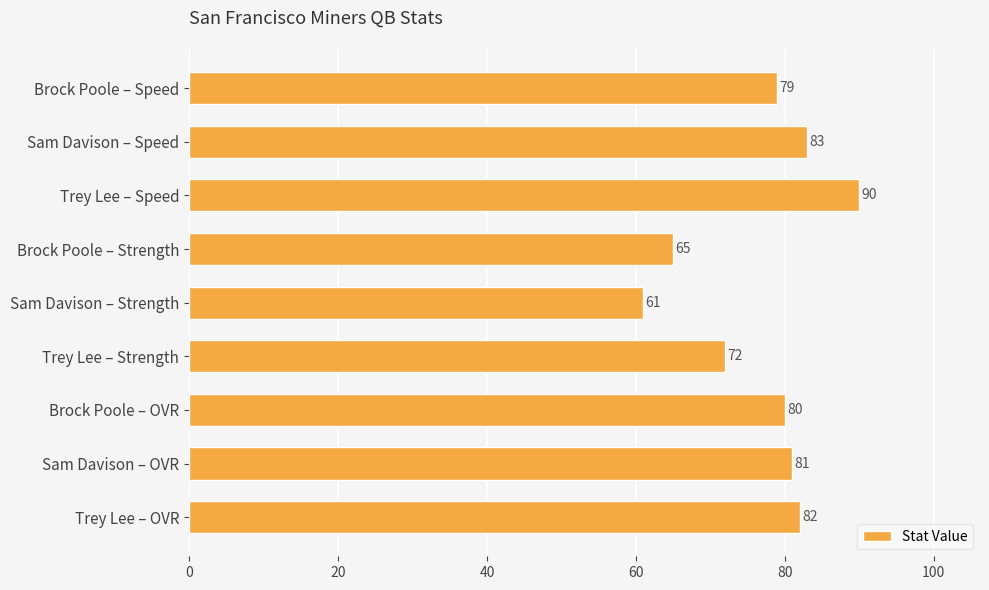

How many series are shown in this chart?

1